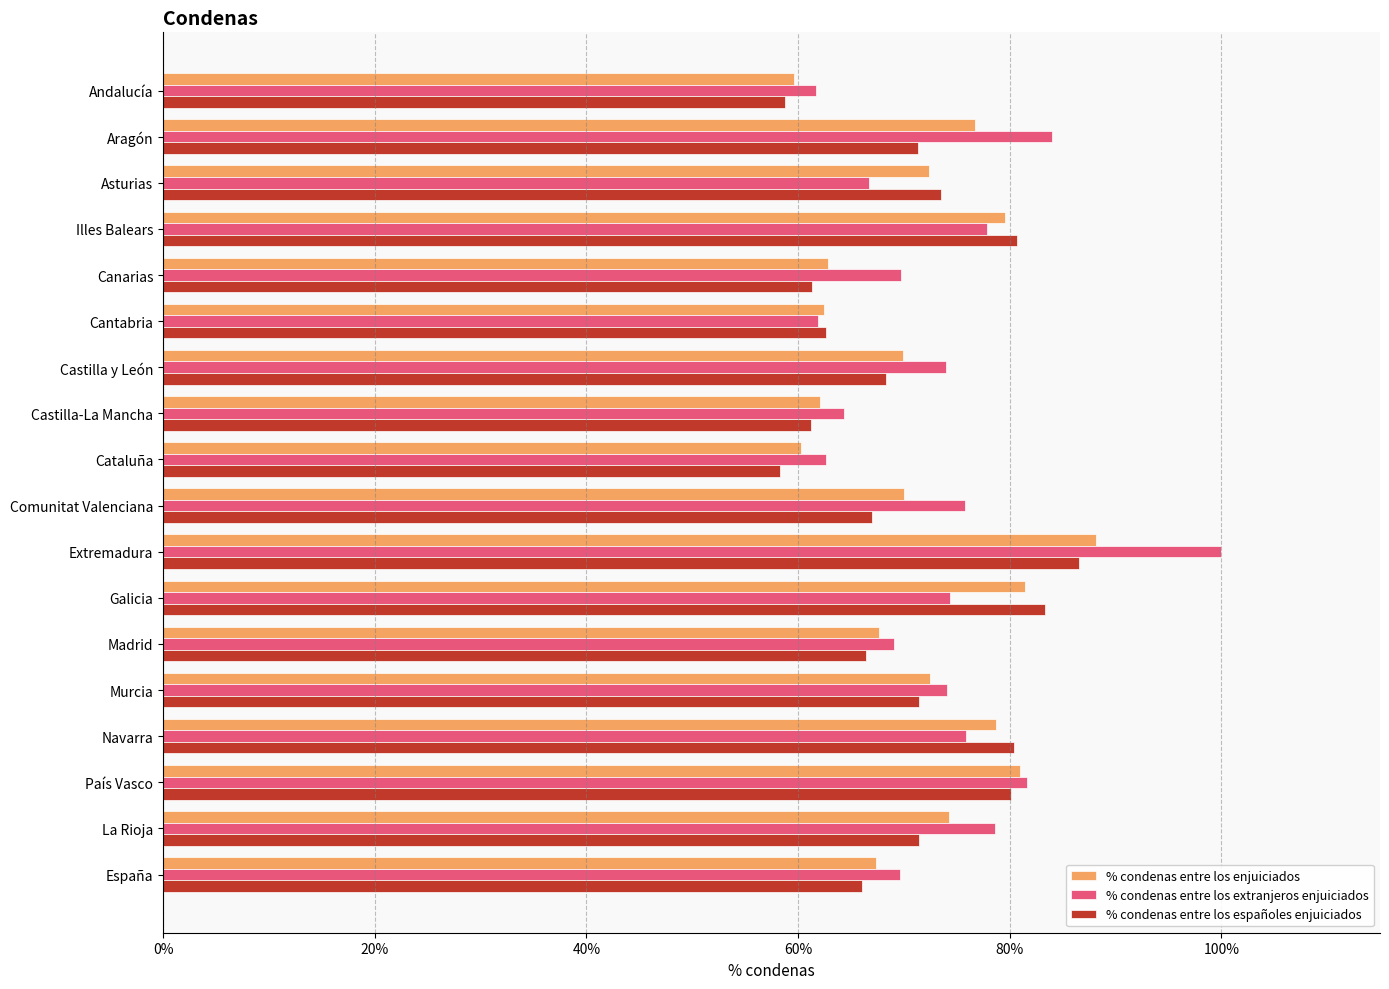

What are all the series names shown in the legend?

% condenas entre los enjuiciados, % condenas entre los extranjeros enjuiciados, % condenas entre los españoles enjuiciados